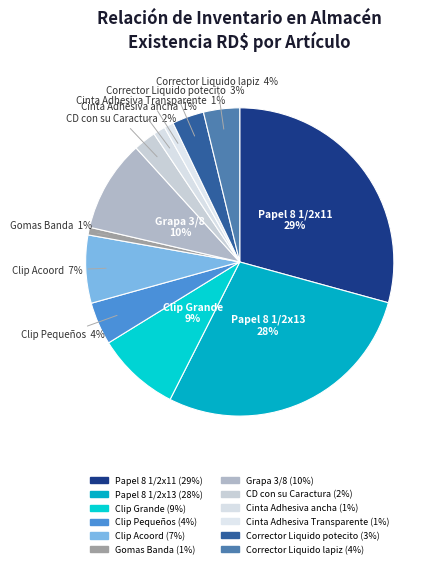

What is the change in value from Papel 8 1/2x13 to Clip Acoord?

-14197.0